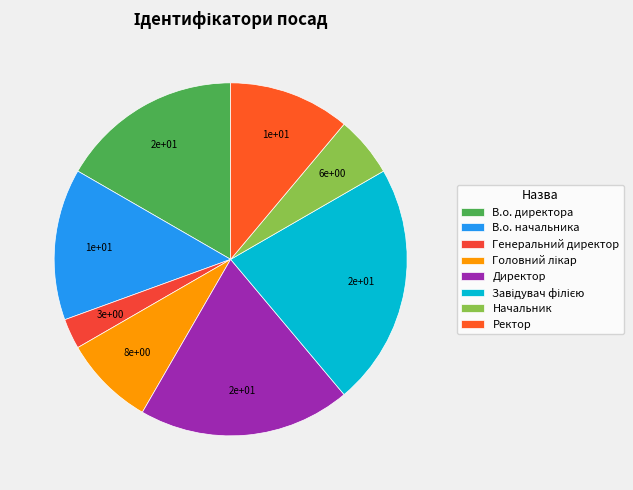

Do Ректор and Директор together represent more than half of the pie?

No